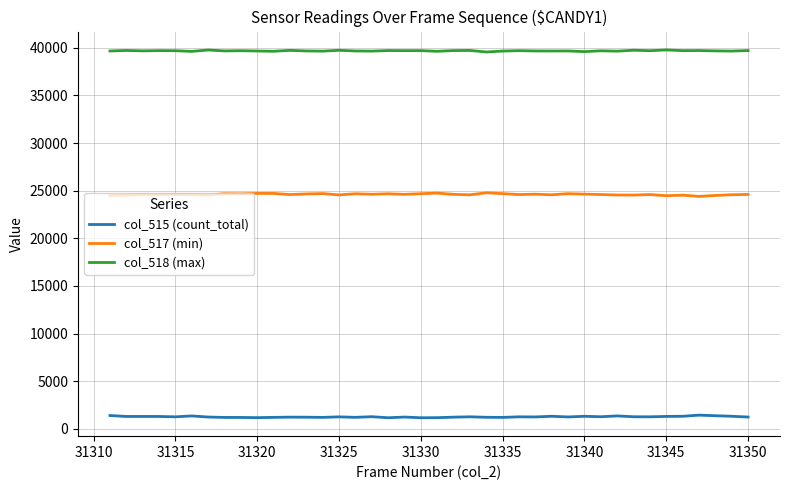

What is the minimum value shown in the chart?

1157